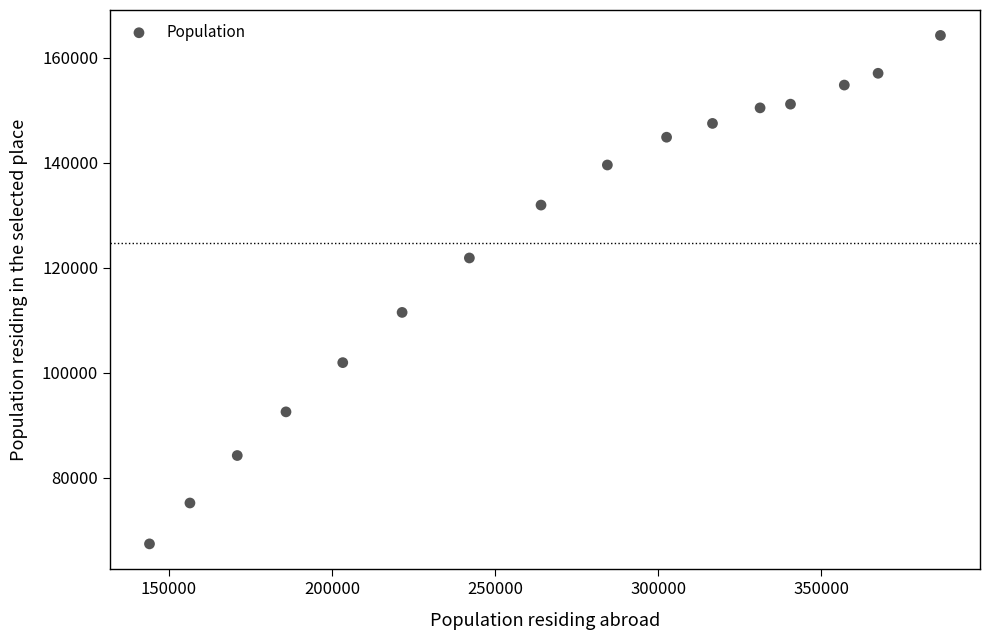

What Y value in the scatter plot is closest to 115813?

111482